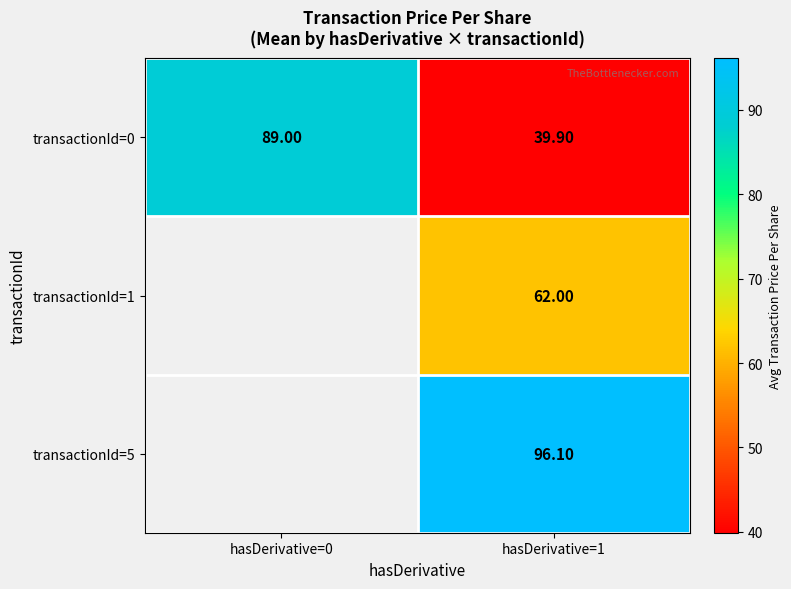

How many distinct data groups are displayed?

3